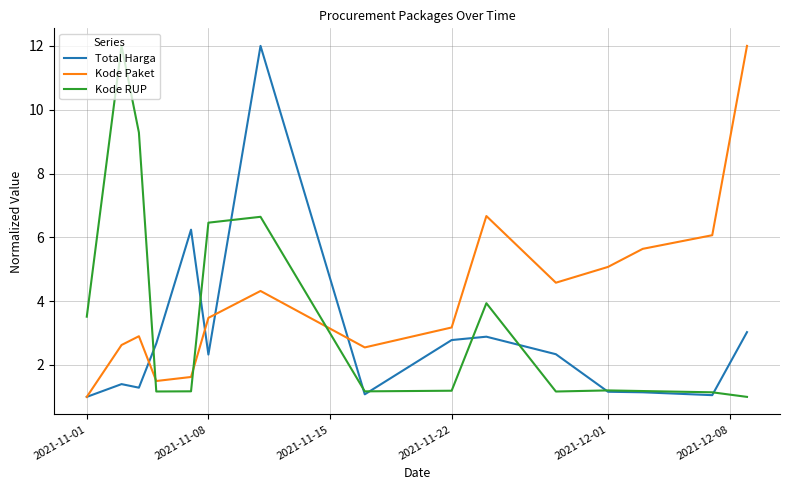

What is the greatest value displayed?

12.0